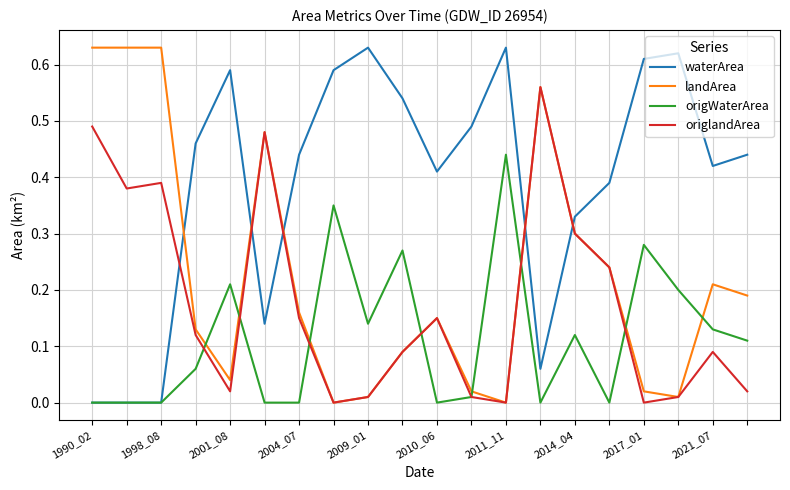

True or false: origWaterArea and landArea intersect in this chart.

True